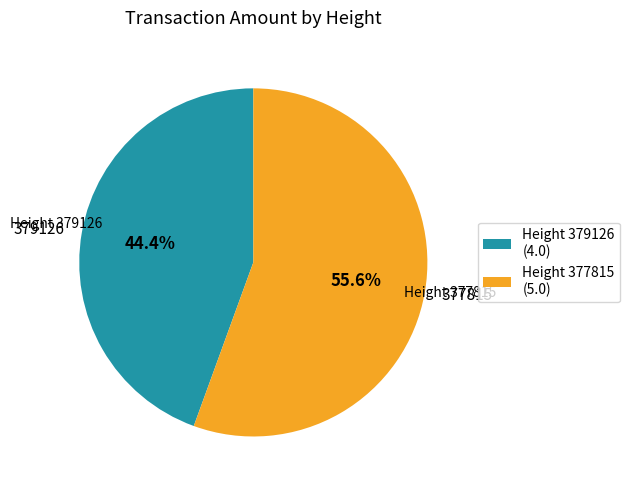

How many slices are in this pie chart?

2